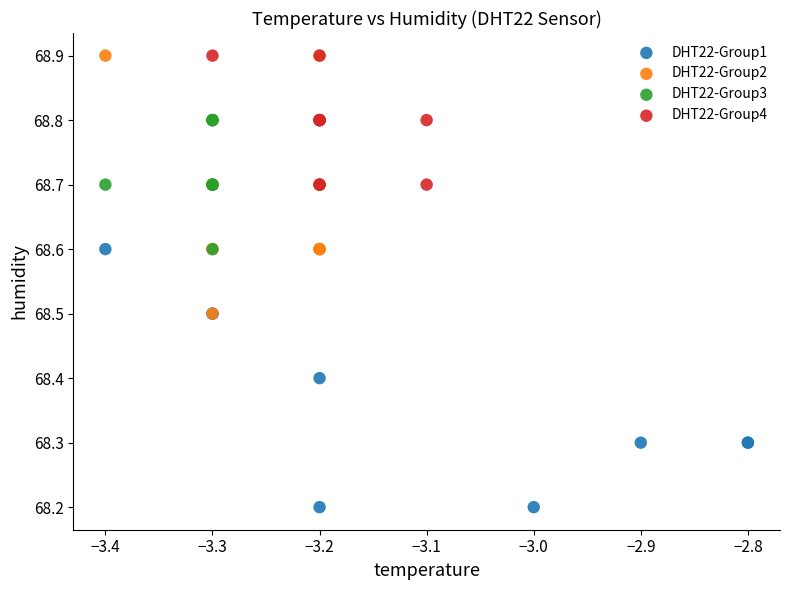

Which series has the largest Y range (max minus min)?

DHT22-Group1